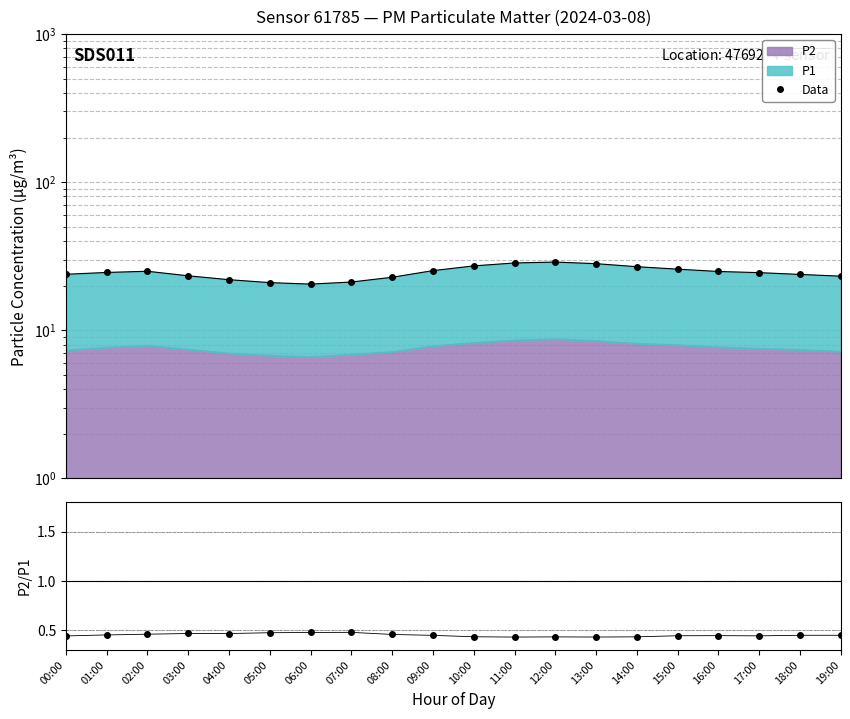

Which has a higher value, 03:00 or 12:00?

12:00